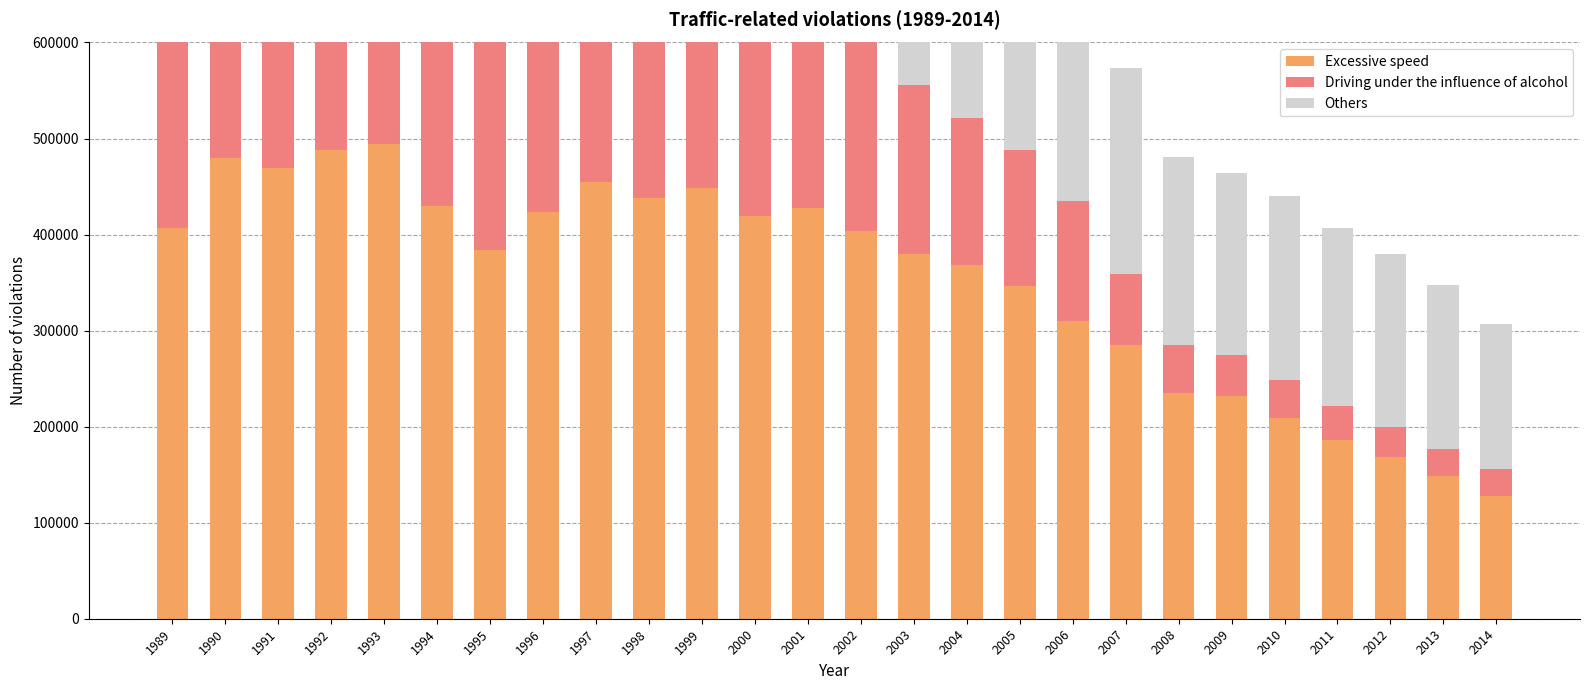

Reading left to right, transcribe all the data shown in this chart.

Excessive speed: 1989=407225	1990=479824	1991=468880	1992=488475	1993=493989	1994=429495	1995=383595	1996=423753	1997=454797	1998=438208	1999=448665	2000=419516	2001=427654	2002=403949	2003=380162	2004=368214	2005=346784	2006=309651	2007=284969	2008=234859	2009=232423	2010=208931	2011=186147	2012=167959	2013=148152	2014=128289
Driving under the influence of alcohol: 1989=336733	1990=329744	1991=337140	1992=337785	1993=333429	1994=342034	1995=329611	1996=337179	1997=343593	1998=336799	1999=337352	2000=255286	2001=222301	2002=211854	2003=175730	2004=152823	2005=140873	2006=125176	2007=74331	2008=50236	2009=41801	2010=39773	2011=35672	2012=32140	2013=28869	2014=27122
Others: 1989=184050	1990=194613	1991=212552	1992=218865	1993=219664	1994=220043	1995=202481	1996=208807	1997=223573	1998=226493	1999=231603	2000=220777	2001=212568	2002=216622	2003=222148	2004=231822	2005=244675	2006=236876	2007=214160	2008=195234	2009=190259	2010=191015	2011=185127	2012=179638	2013=170816	2014=151530